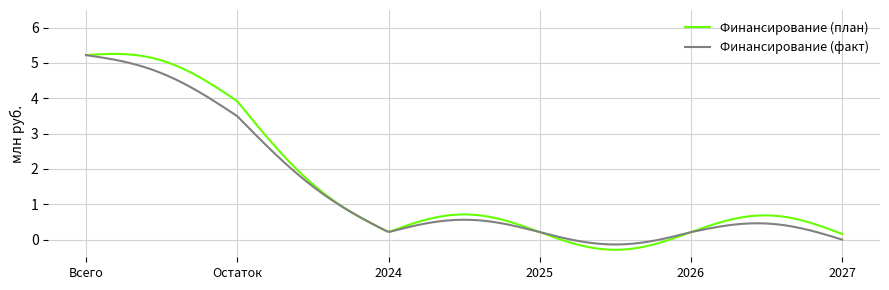

What is the greatest value displayed?

5.3